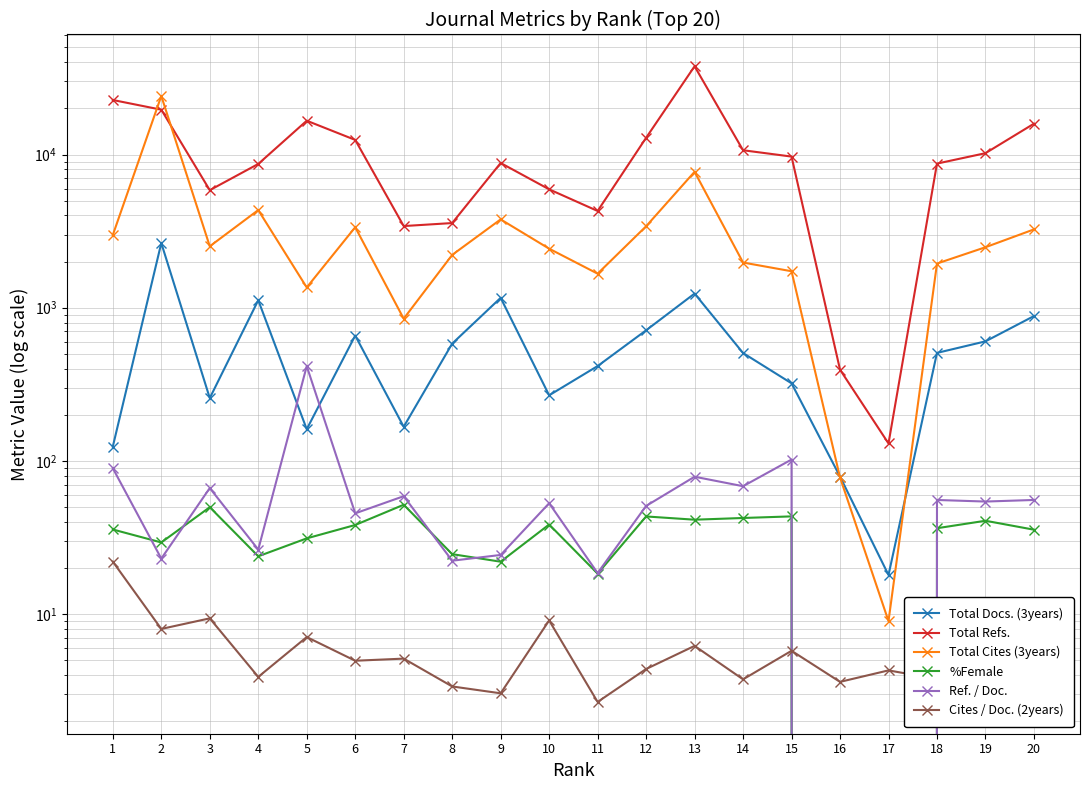

Does the chart have visible grid lines?

Yes